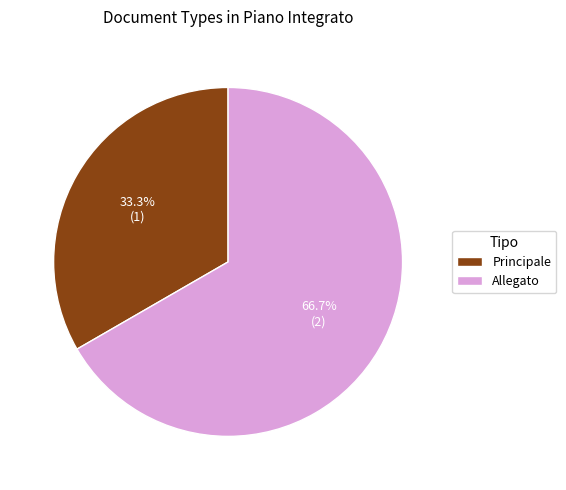

How many segments does this pie chart have?

2